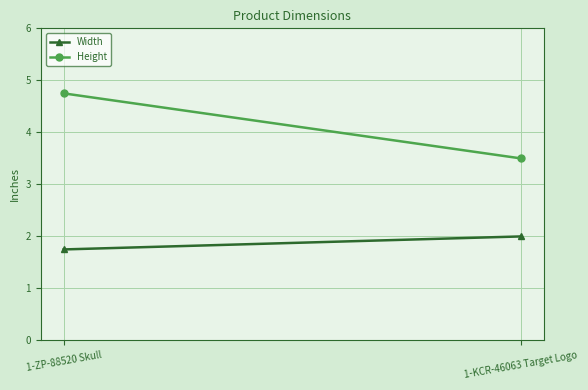

What is the total value across all series at 1-KCR-46063 Target Logo?

5.5